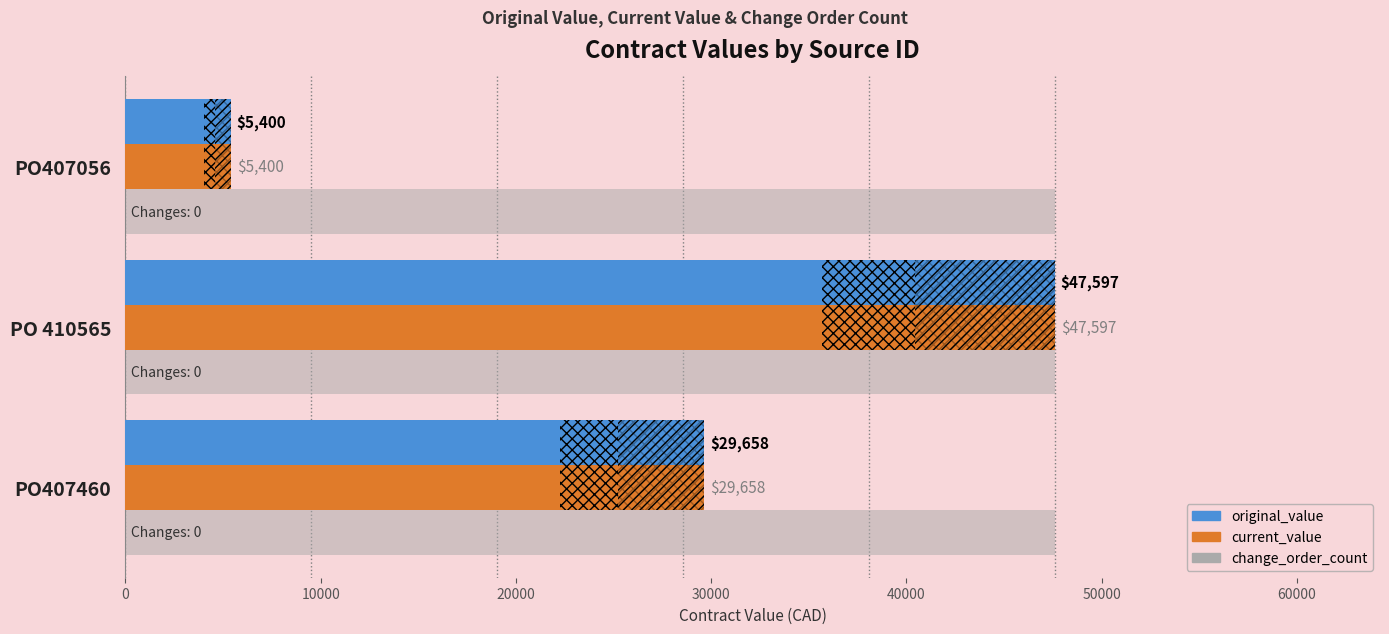

What is the value of the current_value bar at the 1st from the left?

29658.0